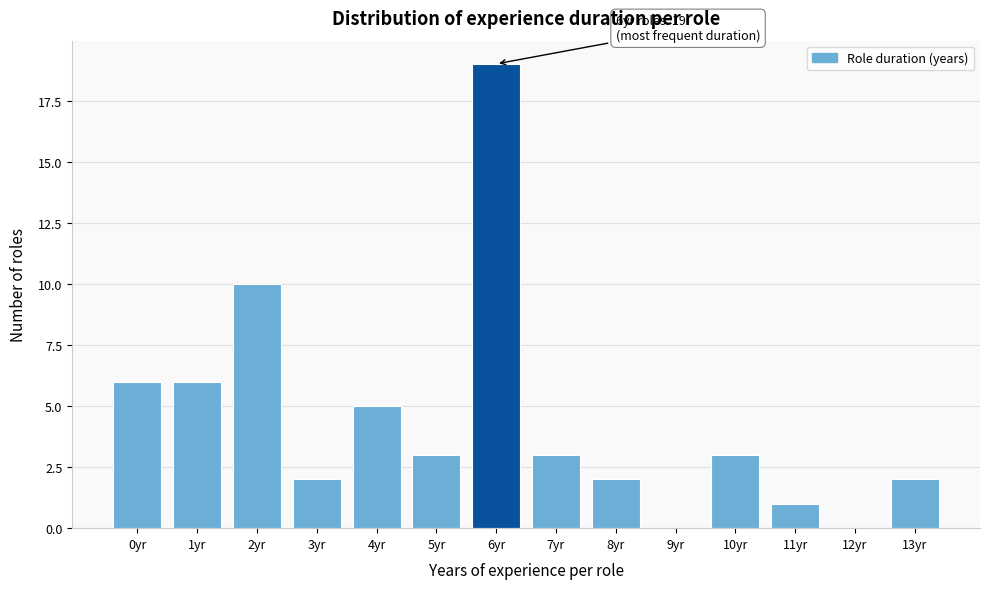

Reading left to right, list all the values displayed in this chart.

0yr=6	1yr=6	2yr=10	3yr=2	4yr=5	5yr=3	6yr=19	7yr=3	8yr=2	9yr=0	10yr=3	11yr=1	12yr=0	13yr=2